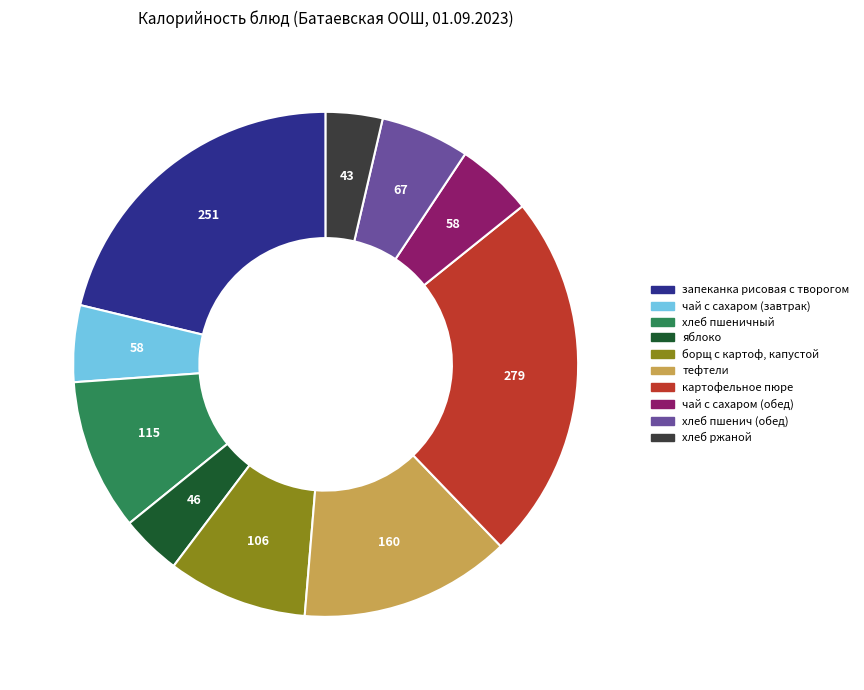

Do хлеб пшенич (обед) and чай с сахаром (завтрак) together represent more than half of the pie?

No